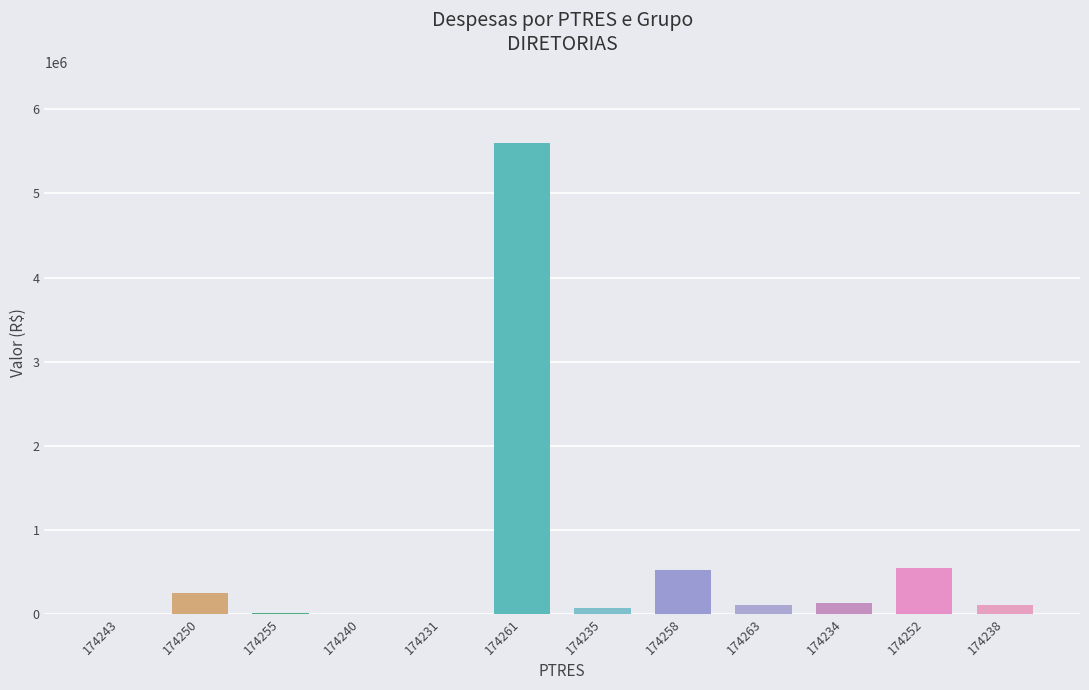

What is the sum of all values?

7327365.5